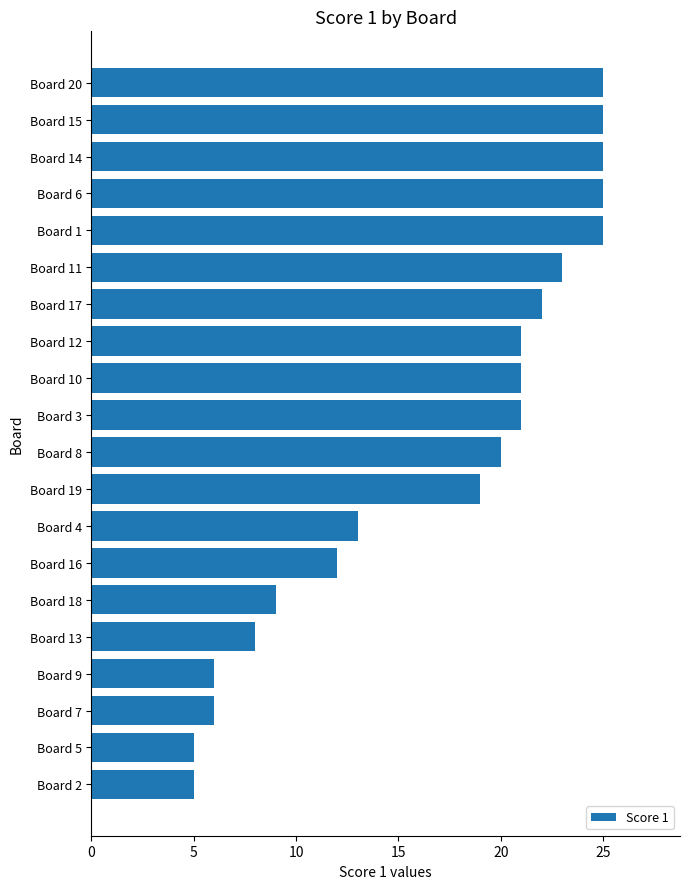

Reading top to bottom, extract all data points from this chart.

25	25	25	25	25	23	22	21	21	21	20	19	13	12	9	8	6	6	5	5